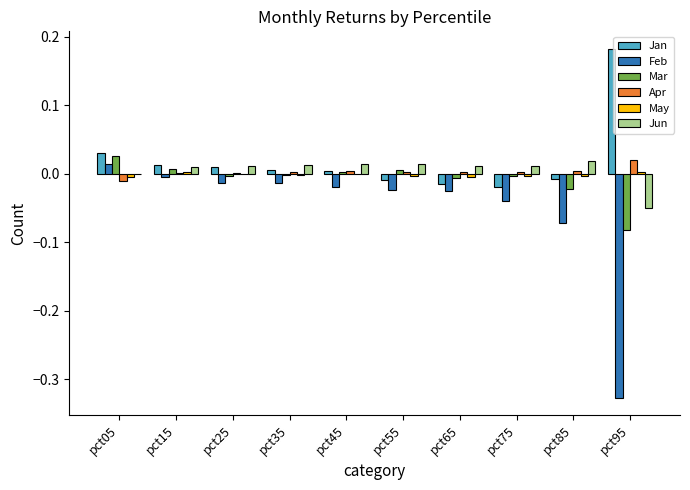

Where does the Jan series first go above 0?

pct05